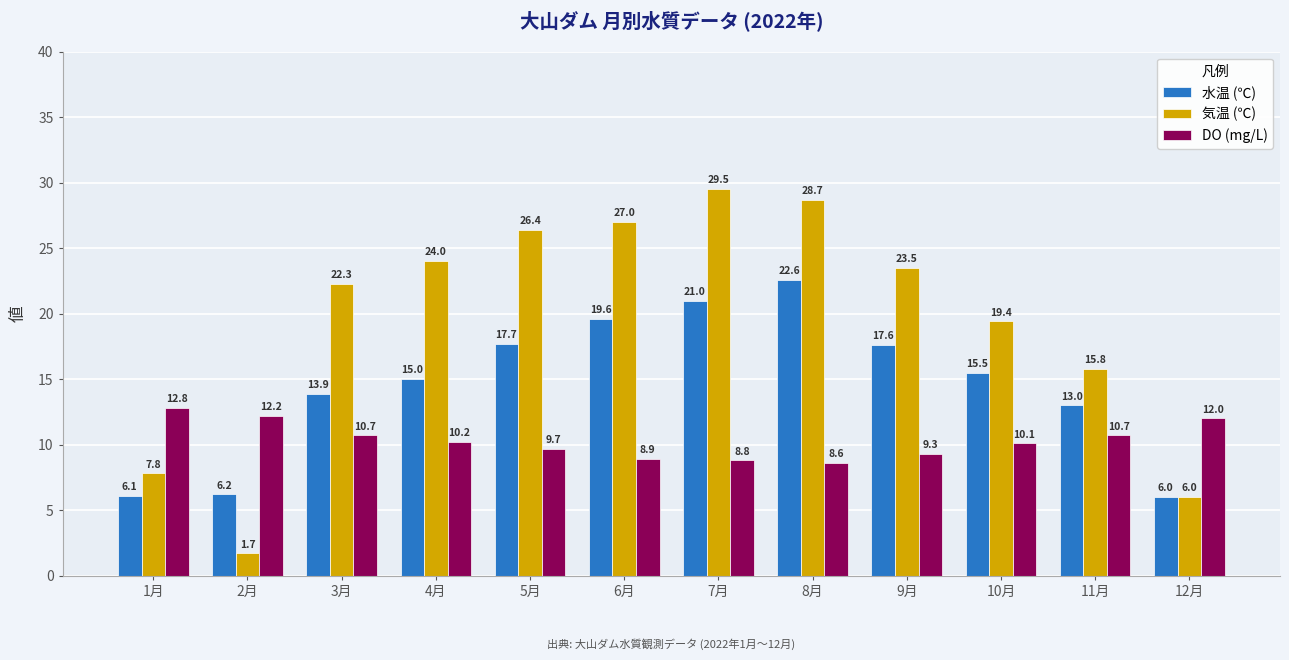

True or false: 水温 (℃) has a value of 15.0 at 4月.

True